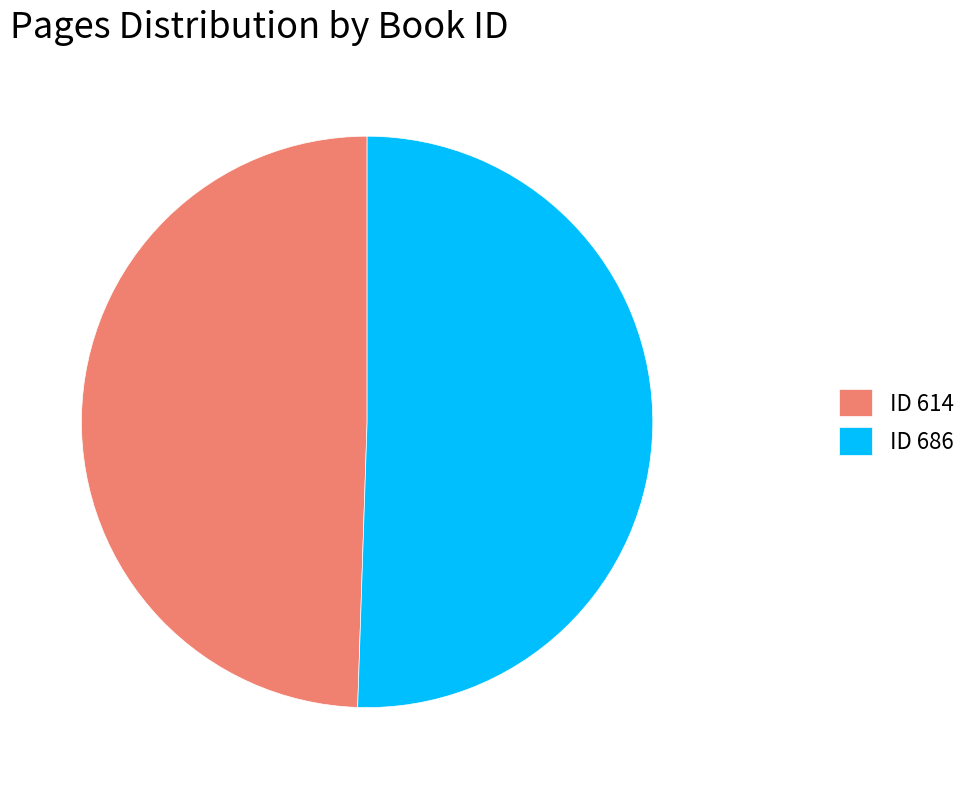

Rank the categories by value from lowest to highest.

ID 614, ID 686